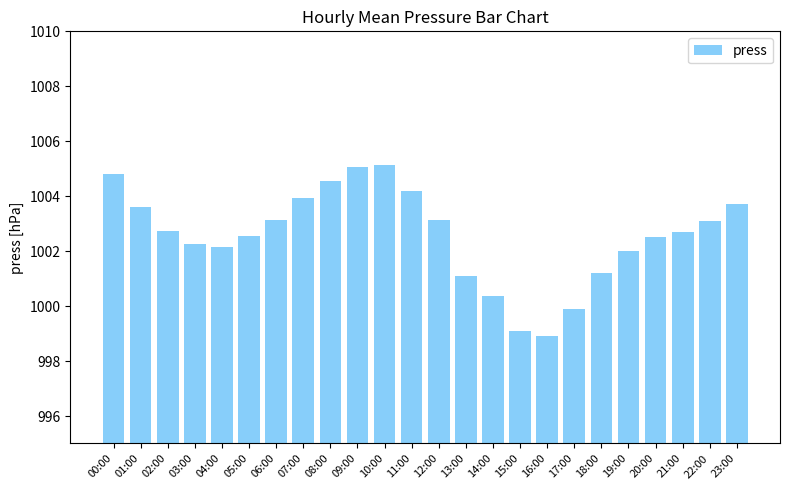

True or false: the data shows 998.9 at 16:00.

True